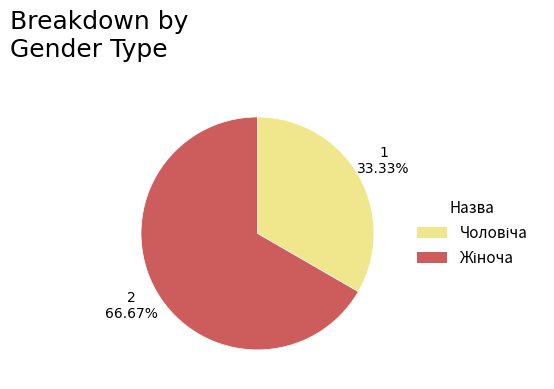

Does any single category account for the majority?

Yes